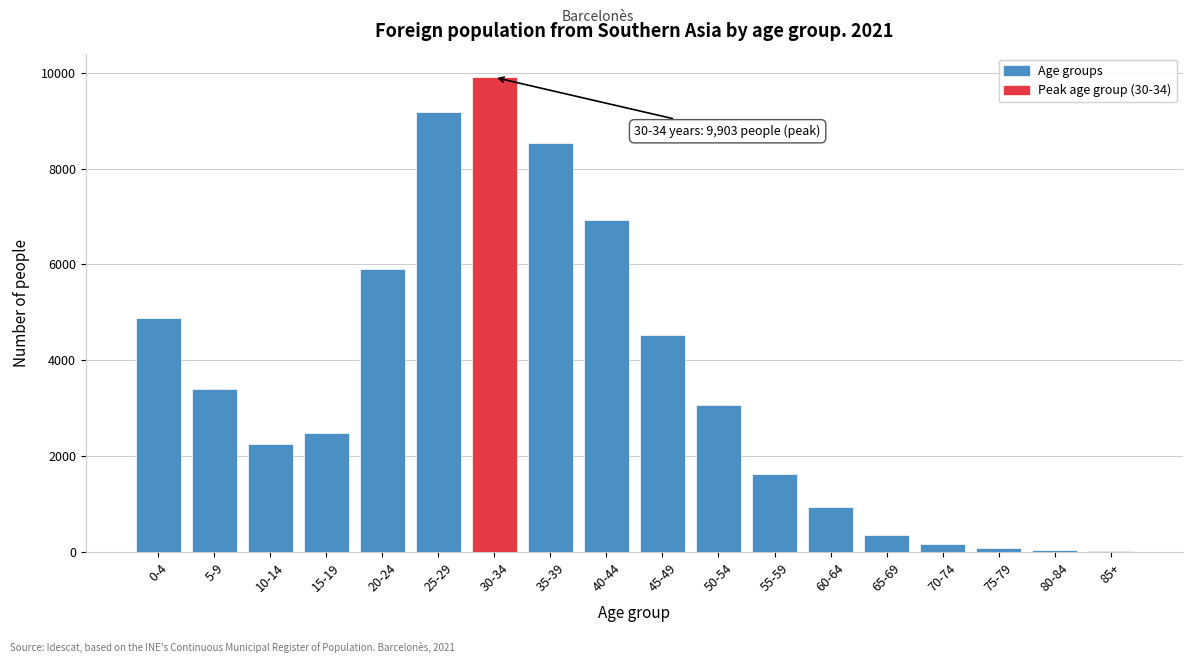

Approximately how many times larger is the value at 5-9 compared to 20-24?

0.6